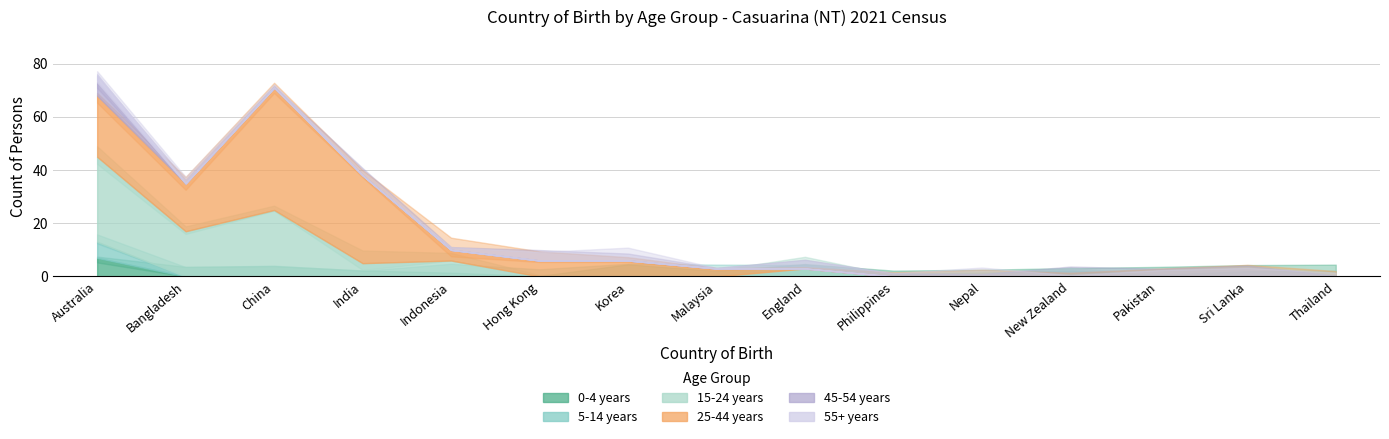

The 45-54 years series shows 5 at Australia. True or false?

True